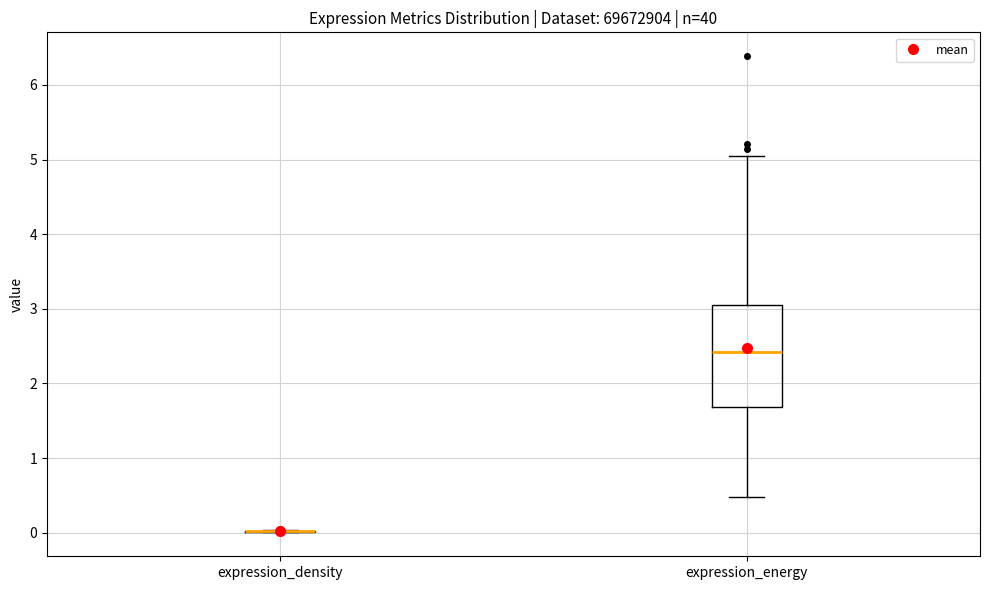

Reading left to right, transcribe this box plot: for each box, give where its median line is, the range the box spans, and where its two whiskers end, as read against the y-axis. The values are not printed on the chart, so give them approximately, as read against the axis.

expression_density: box collapsed to a line at 0.0, whiskers 0.0 to 0.0
expression_energy: median 2.4, box 1.7 to 3.1, whiskers 0.5 to 5.0